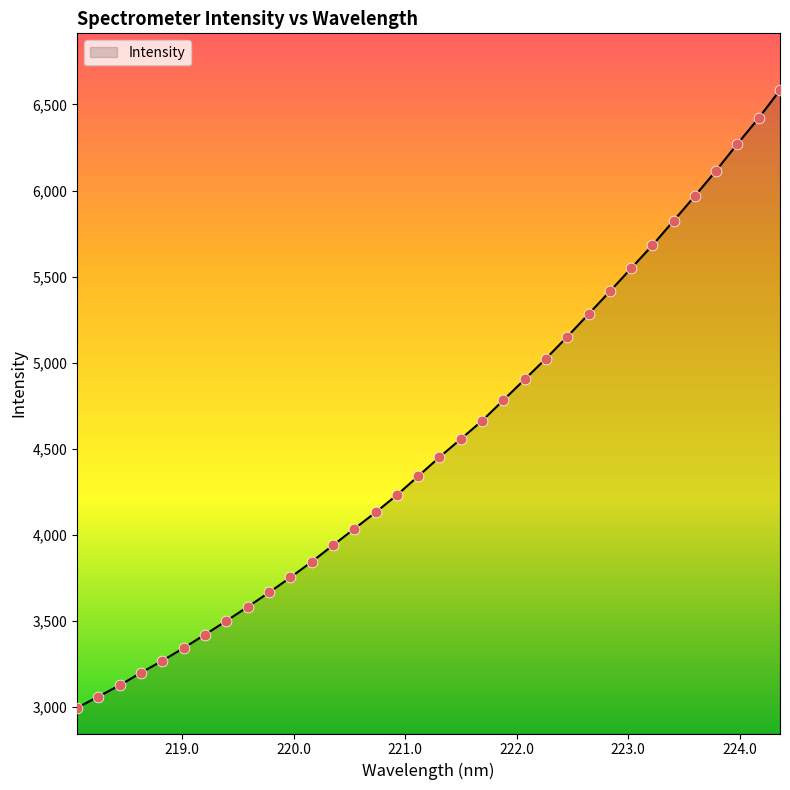

What is the smallest value displayed?

2997.0